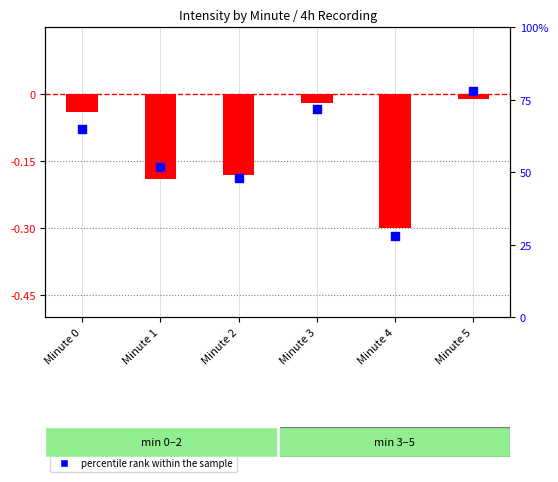

At how many categories does at least one series exceed 67?

2